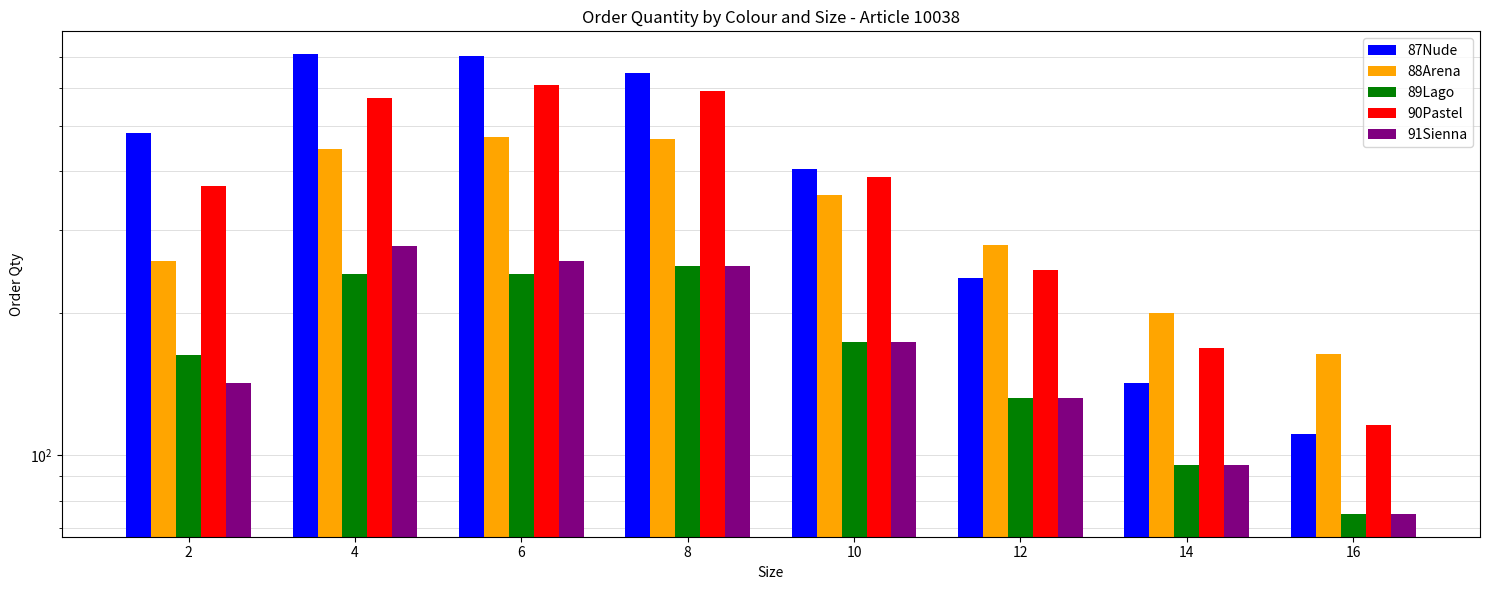

What is the average value of the 89Lago series?

172